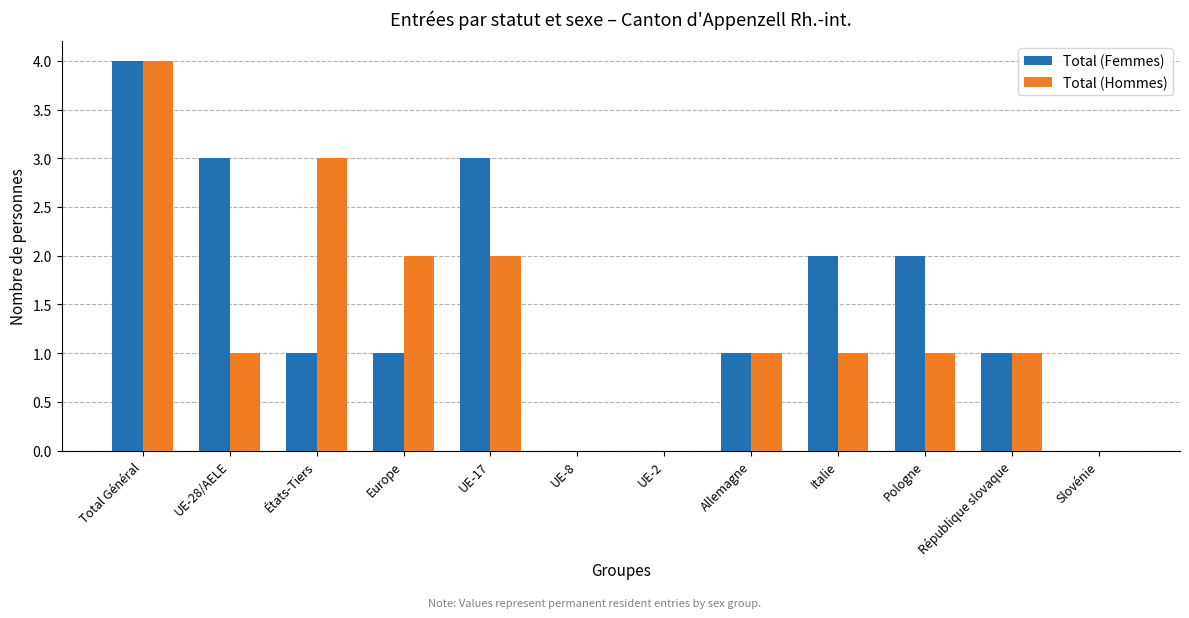

What is the maximum value shown in the chart?

4